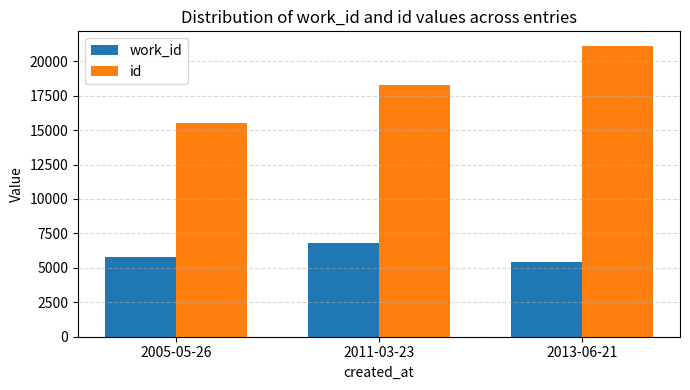

Reading right to left, what are all the values shown in this chart?

work_id: 2013-06-21=5452	2011-03-23=6816	2005-05-26=5813
id: 2013-06-21=21113	2011-03-23=18248	2005-05-26=15516